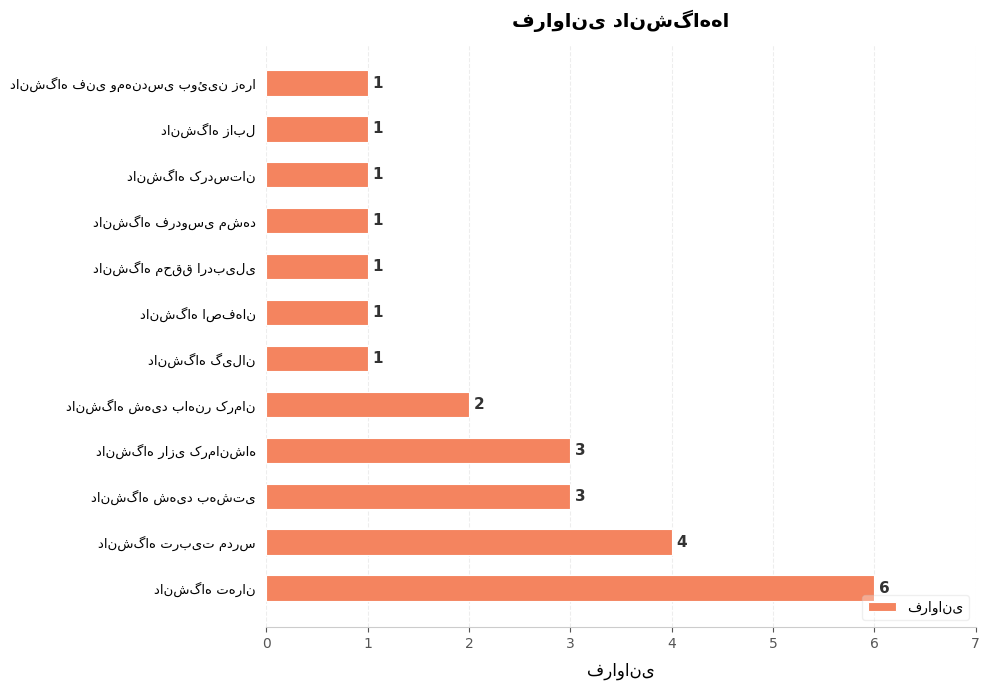

How many values are between 1 and 3?

10